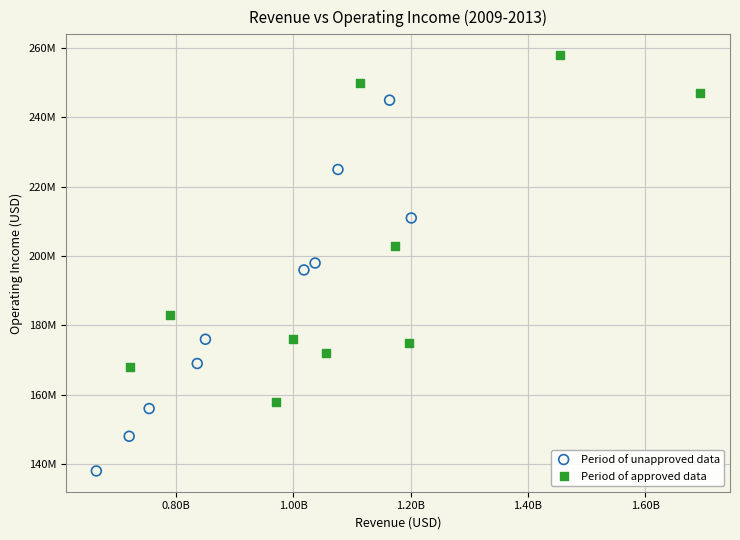

Which series reaches the maximum Y coordinate?

Period of approved data